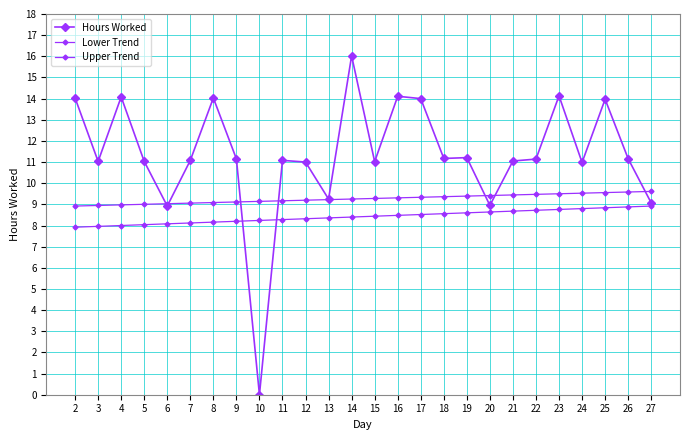

Which series has the largest range (max minus min)?

Hours Worked